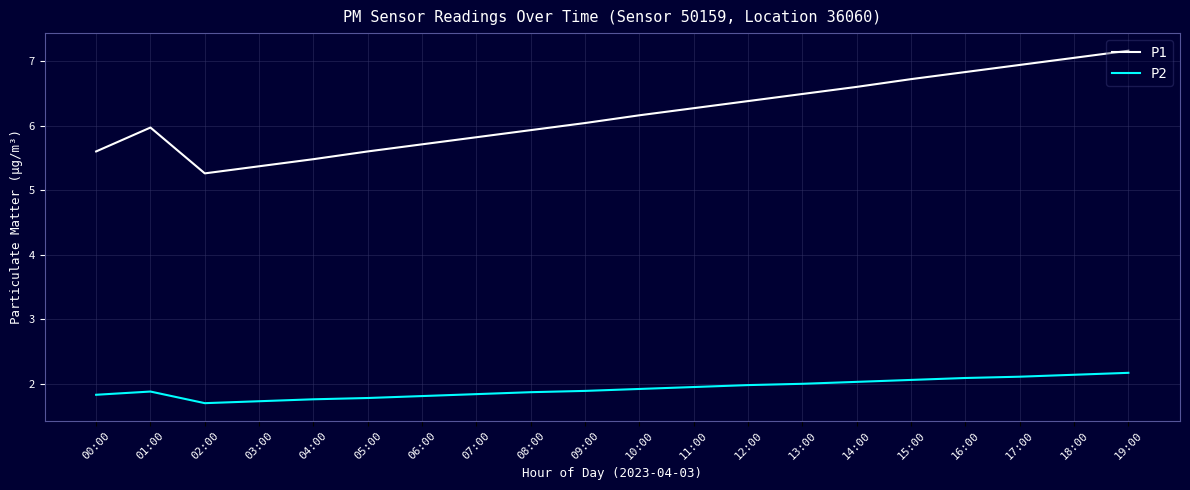

Which label corresponds to the largest value in the chart?

19:00